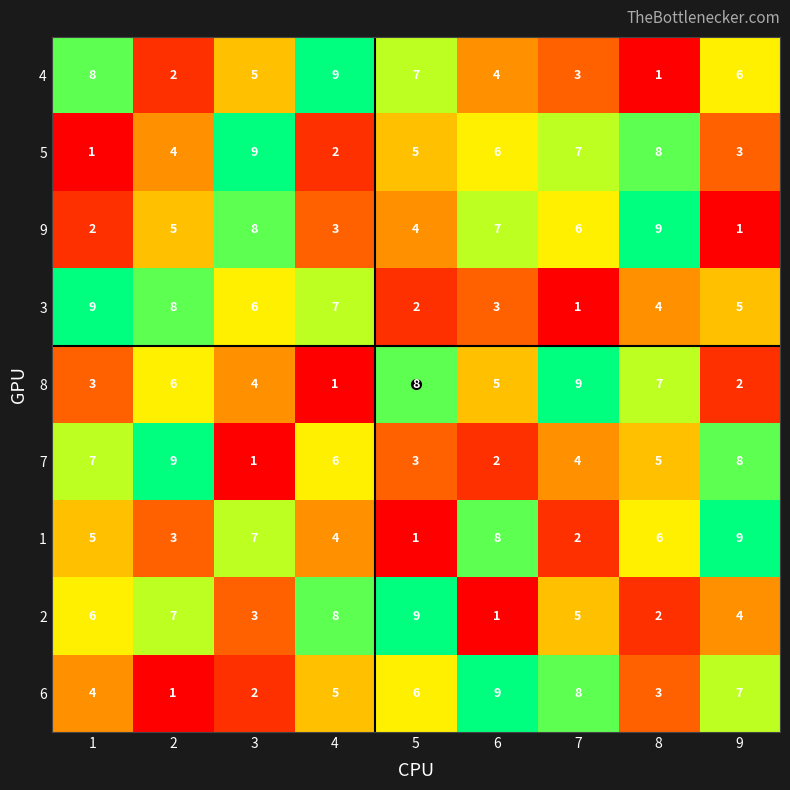

What is the difference between the second highest and minimum values in the 7 series?

7